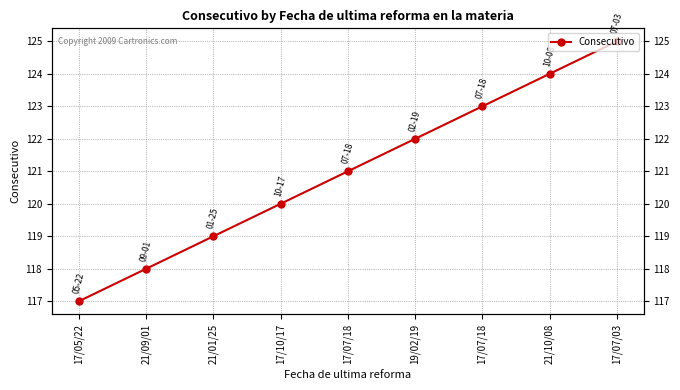

What is the value of the 9th point from the left?

125